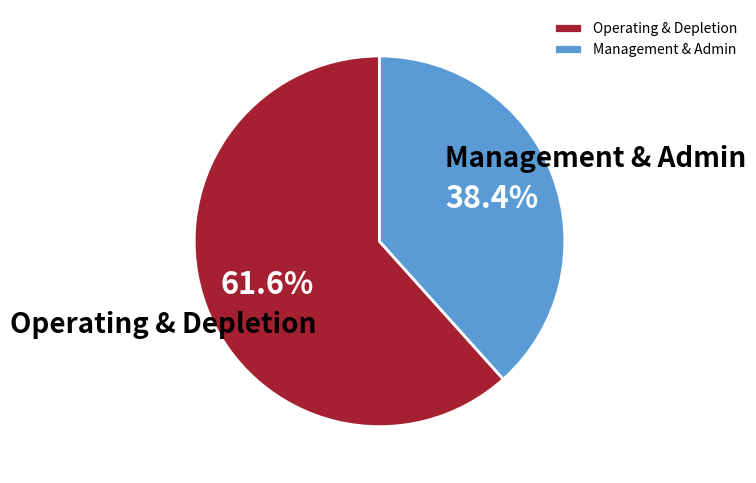

Which has a higher value, Operating & Depletion or Management & Admin?

Operating & Depletion